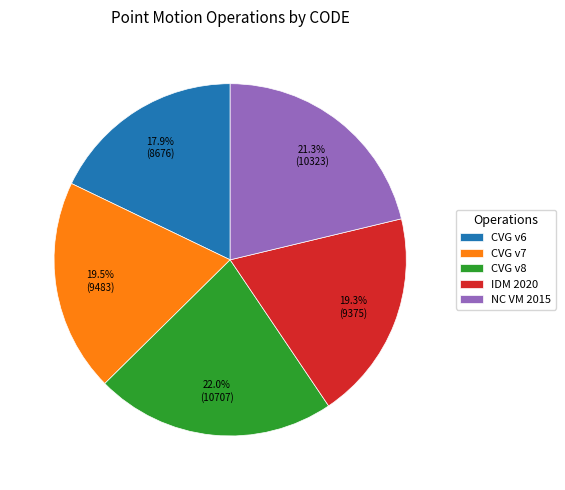

Do IDM 2020 and NC VM 2015 together represent more than half of the pie?

No